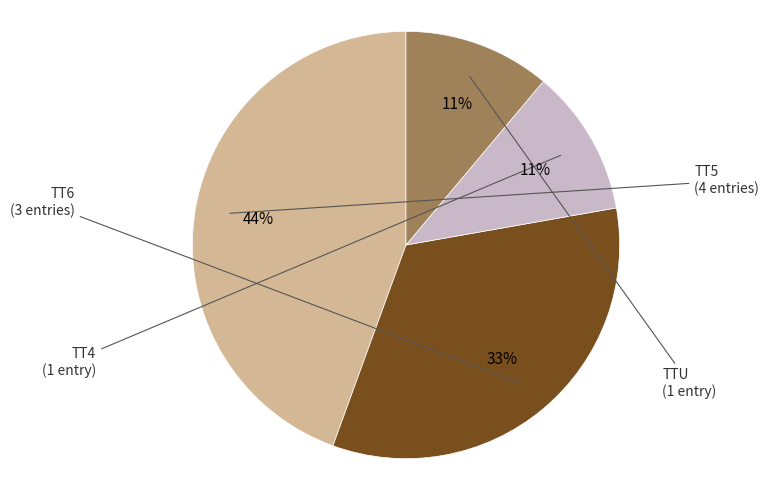

Is there any slice that represents more than half of the pie?

No